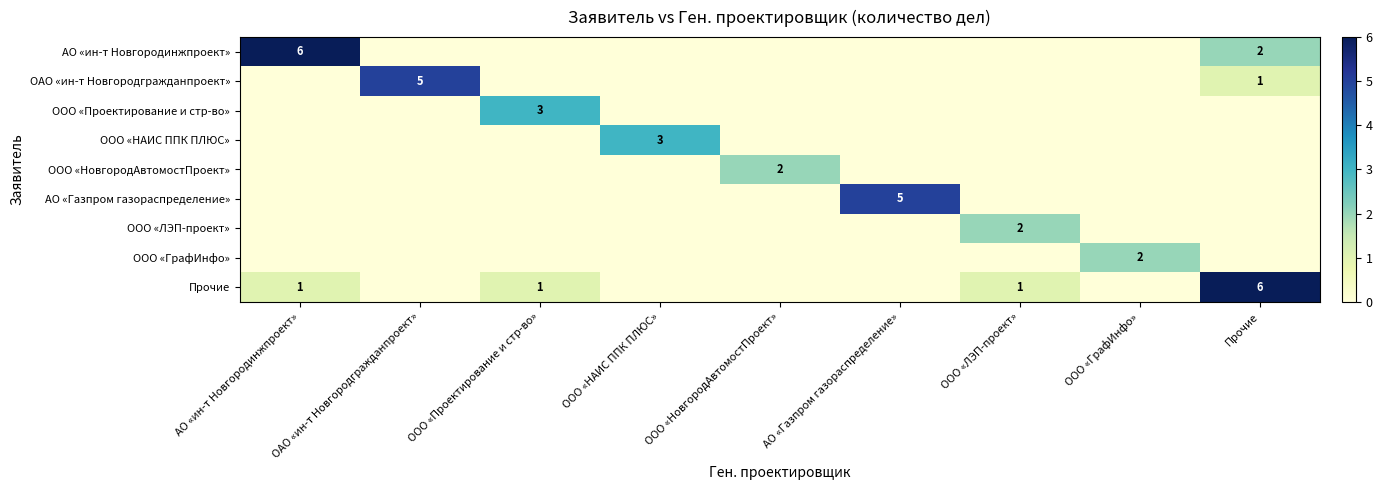

How many series are shown in this chart?

9